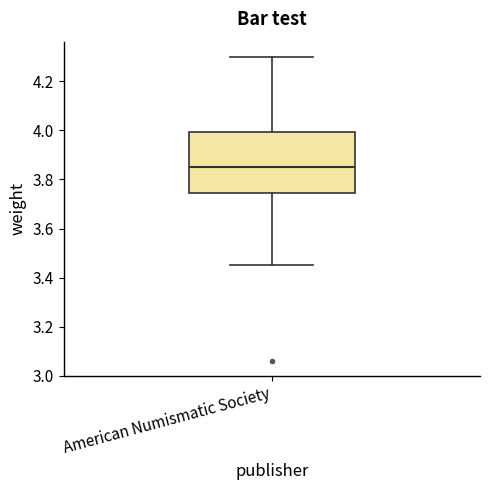

Where does the lower whisker of the box for American Numismatic Society end on the y-axis? The values are not printed on the chart, so give them approximately, as read against the axis.

3.46